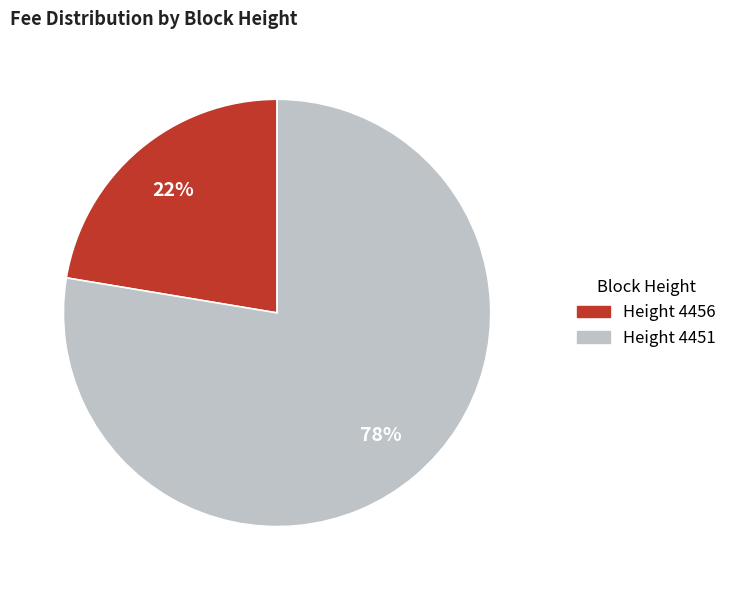

Which slice represents more than half of the pie?

Height 4451